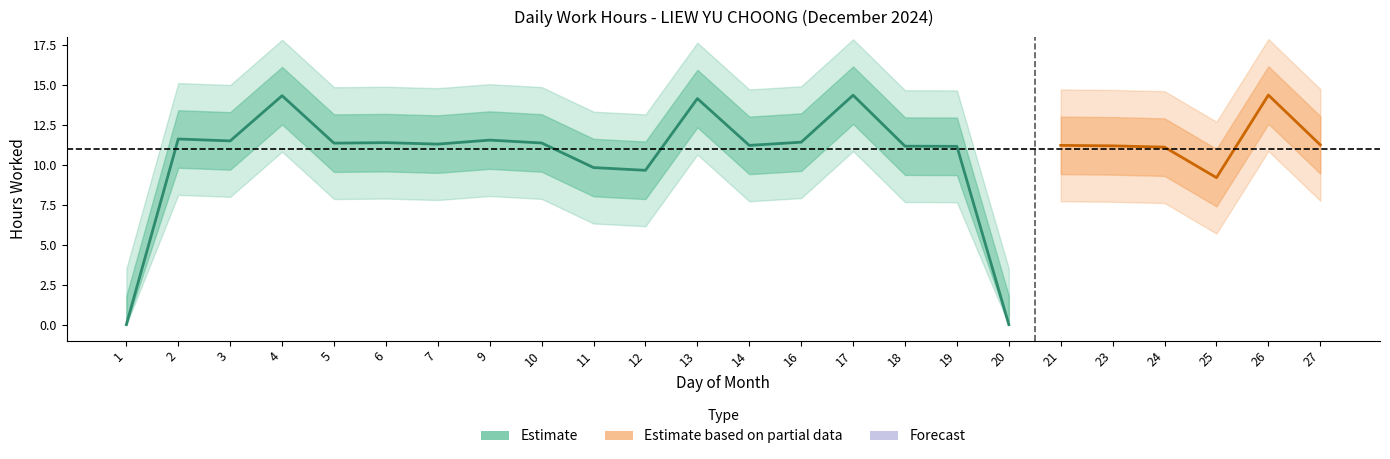

Which has a higher value, 12 or 26?

26